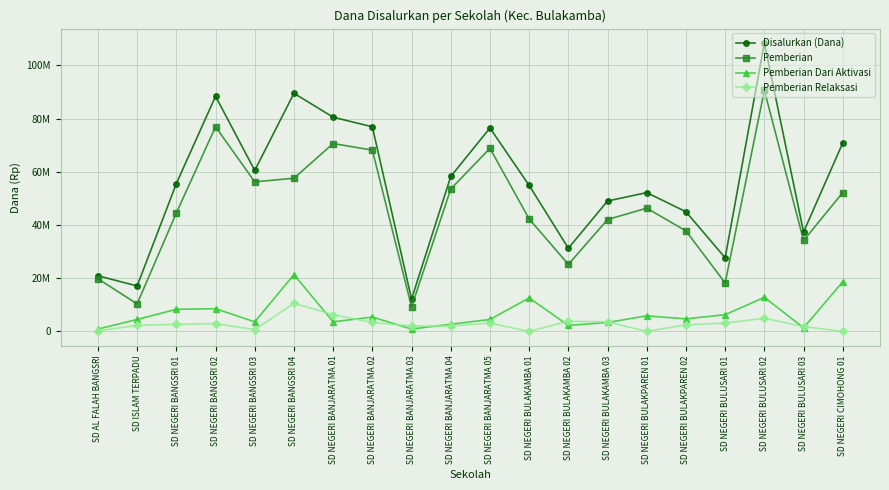

Which series changed the most between SD NEGERI BANJARATMA 02 and SD NEGERI BULUSARI 02?

Disalurkan (Dana)